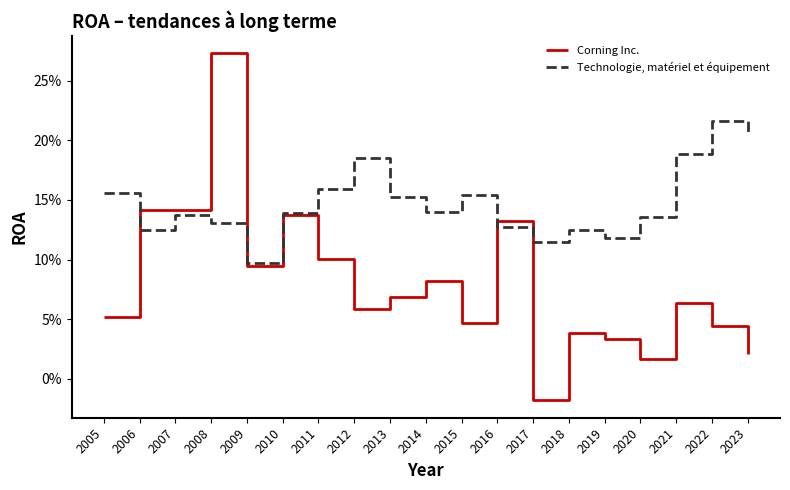

What are all the series names shown in the legend?

Corning Inc., Technologie, matériel et équipement